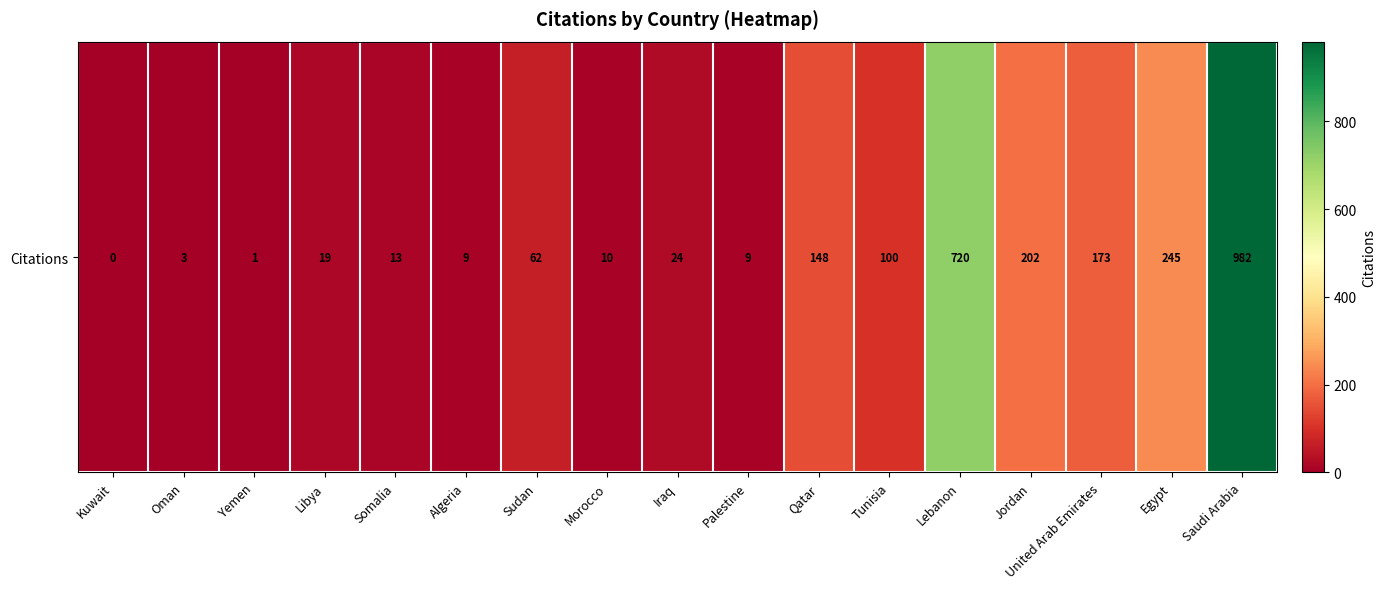

The value at Palestine is 13. True or false?

False